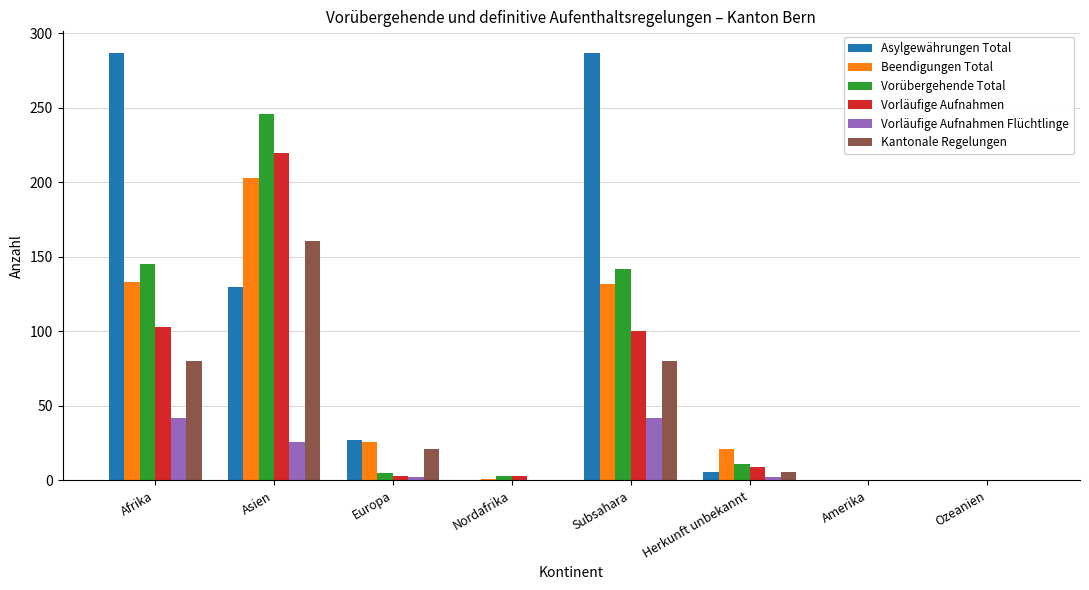

What is the approximate value of Kantonale Regelungen at Subsahara, to the nearest 10?

80